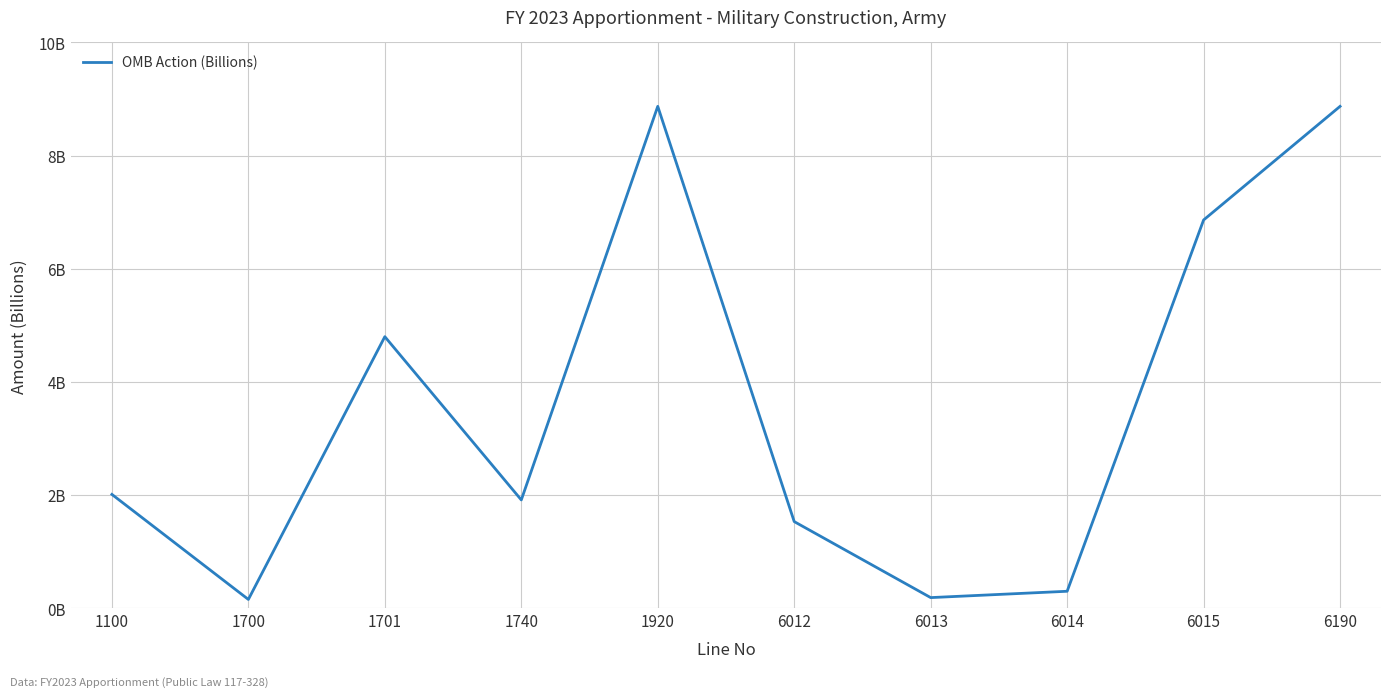

How many lines are shown in the chart?

1